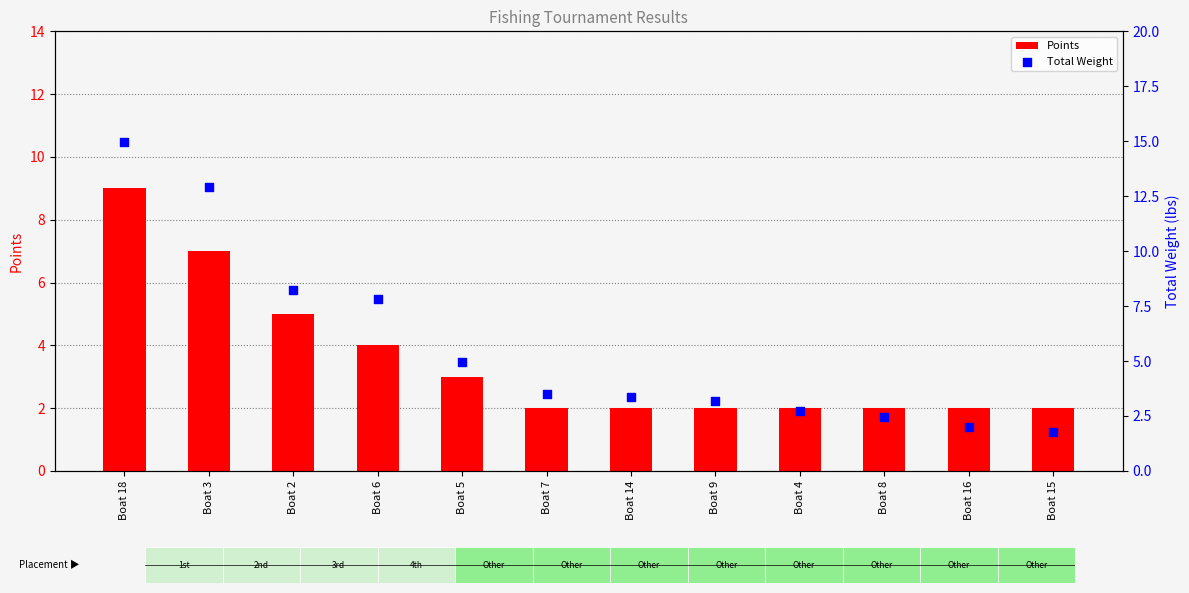

What is the total value across all series at Boat 3?

19.9